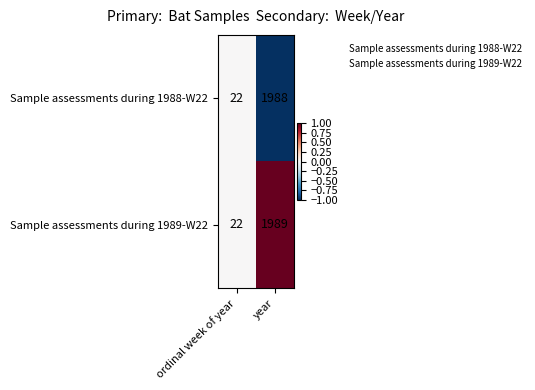

Reading left to right, list all the values displayed in this chart.

Sample assessments during 1988-W22: ordinal week of year=22	year=1988
Sample assessments during 1989-W22: ordinal week of year=22	year=1989